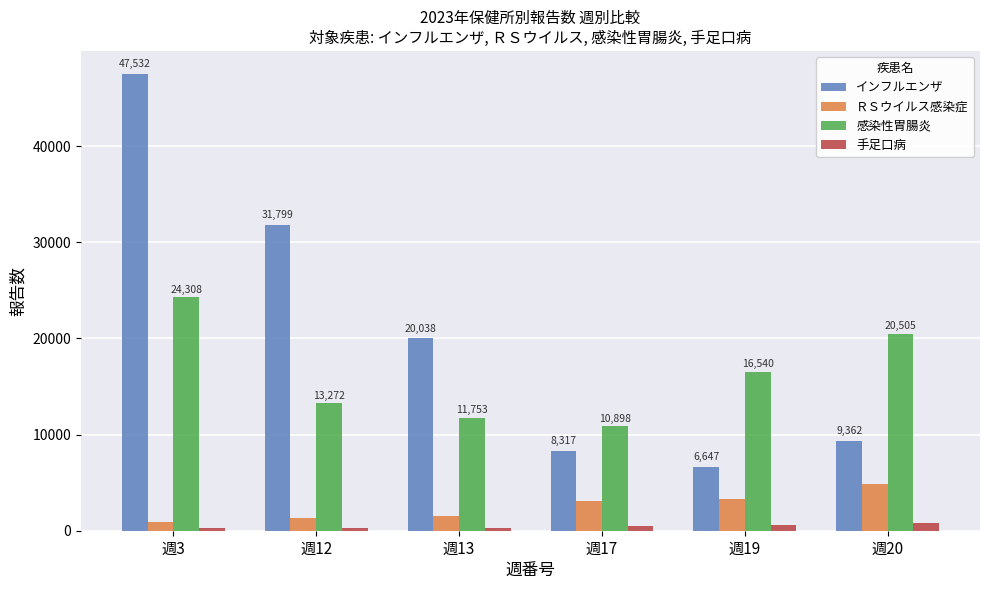

What is the value of the 手足口病 bar at the 3rd from the left?

277